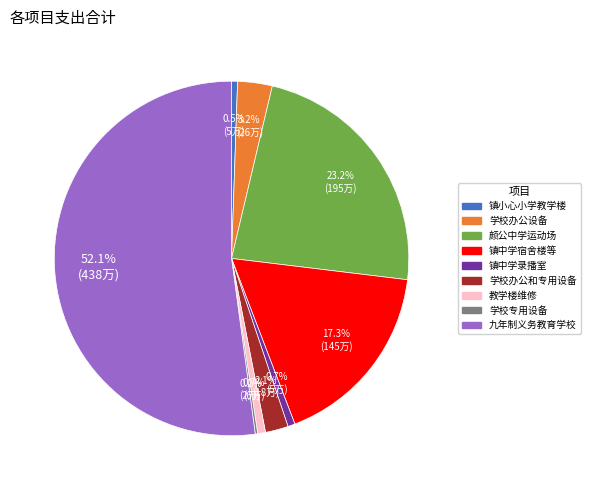

What percentage is NOT represented by 颜公中学运动场?

76.8%